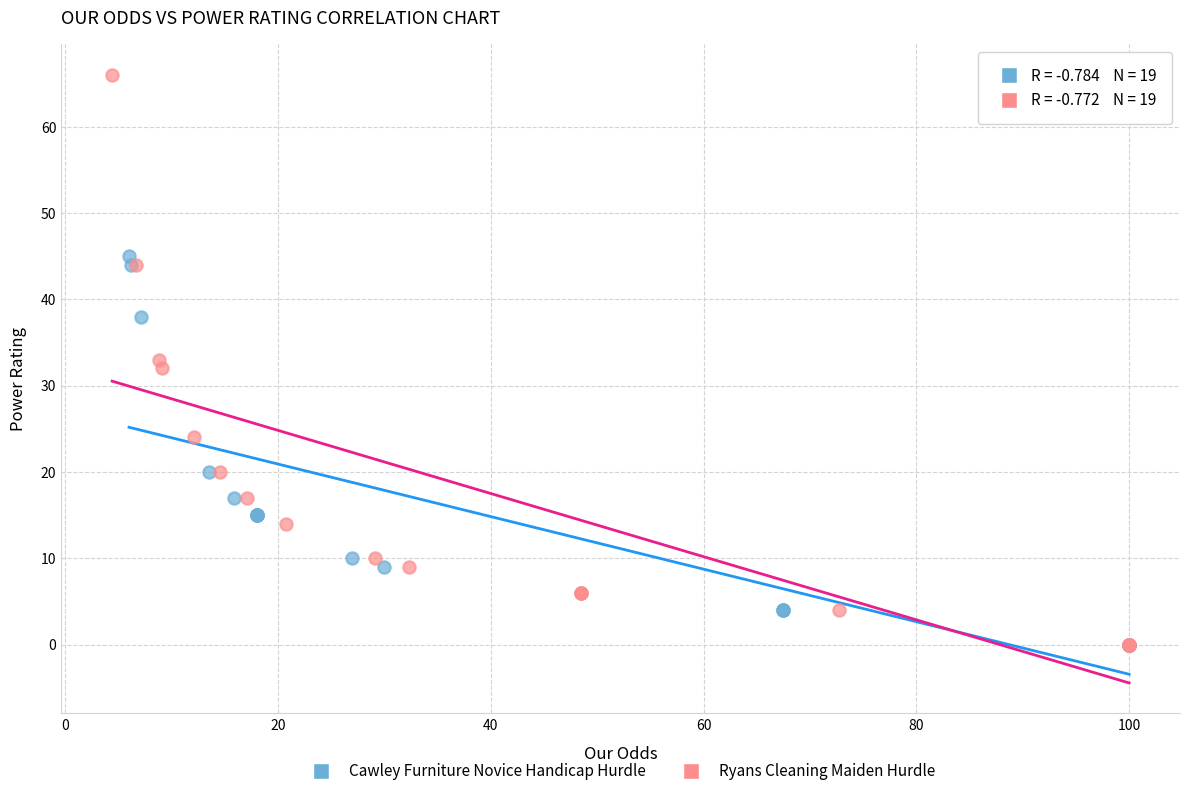

Which series contains the highest Y value?

Ryans Cleaning Maiden Hurdle